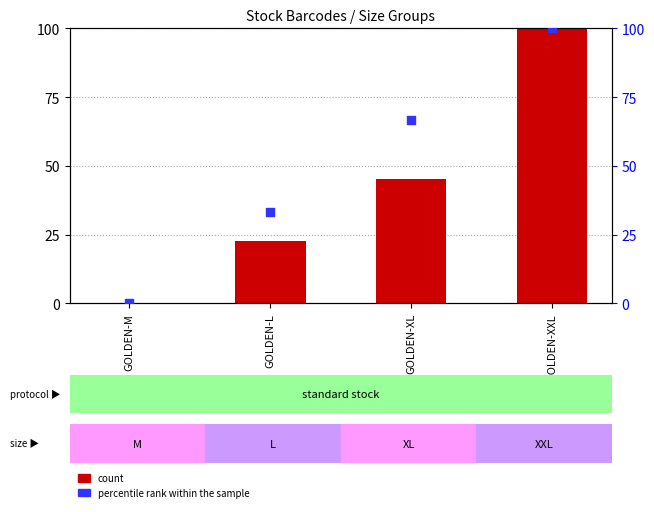

Which series has the largest Y range (max minus min)?

count